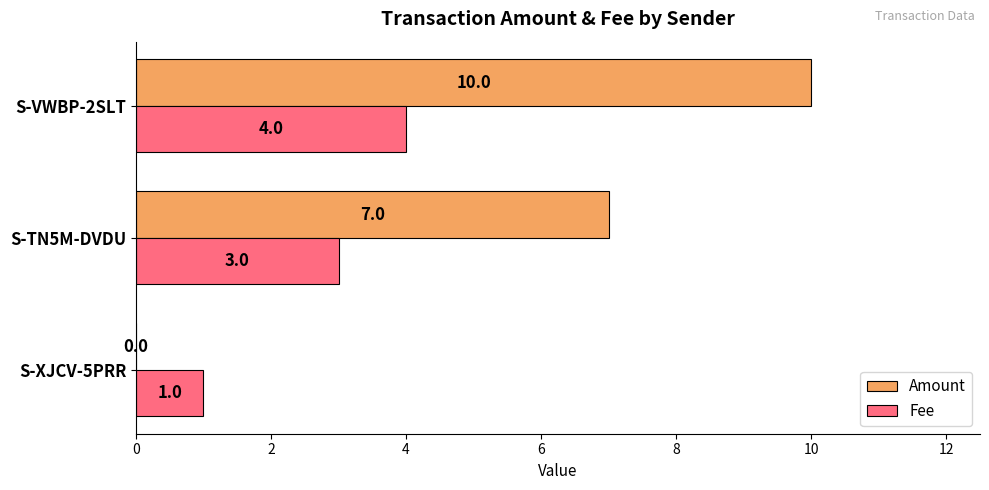

Is it true that Fee equals 3 at S-TN5M-DVDU?

True